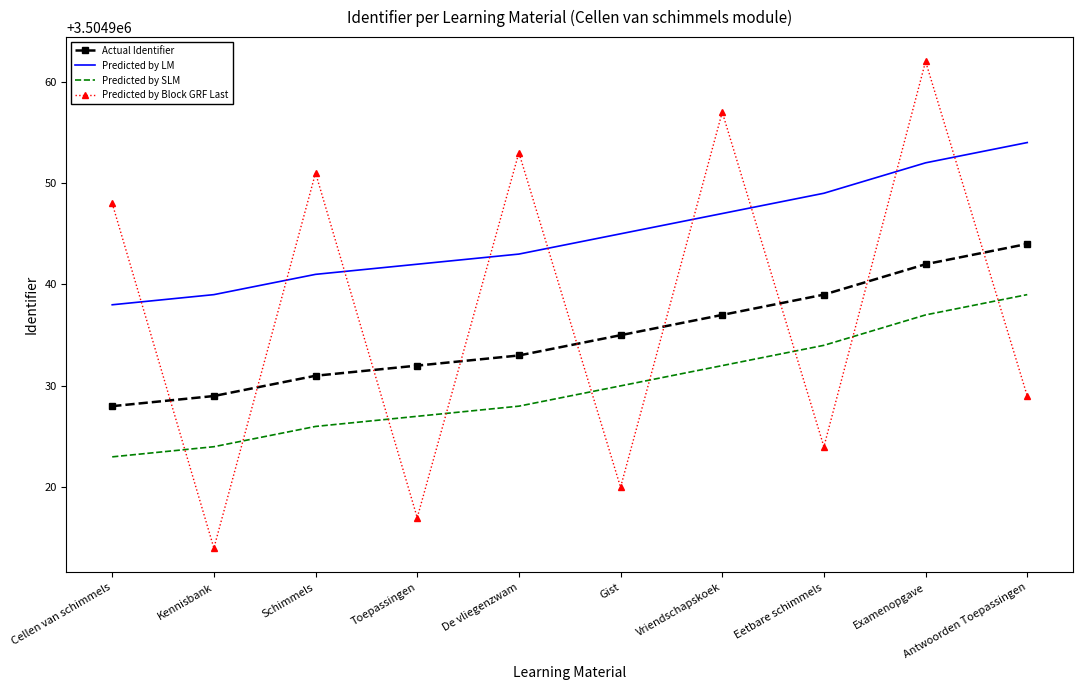

Rank the categories by Predicted by Block GRF Last value from highest to lowest.

Examenopgave, Vriendschapskoek, De vliegenzwam, Schimmels, Cellen van schimmels, Antwoorden Toepassingen, Eetbare schimmels, Gist, Toepassingen, Kennisbank